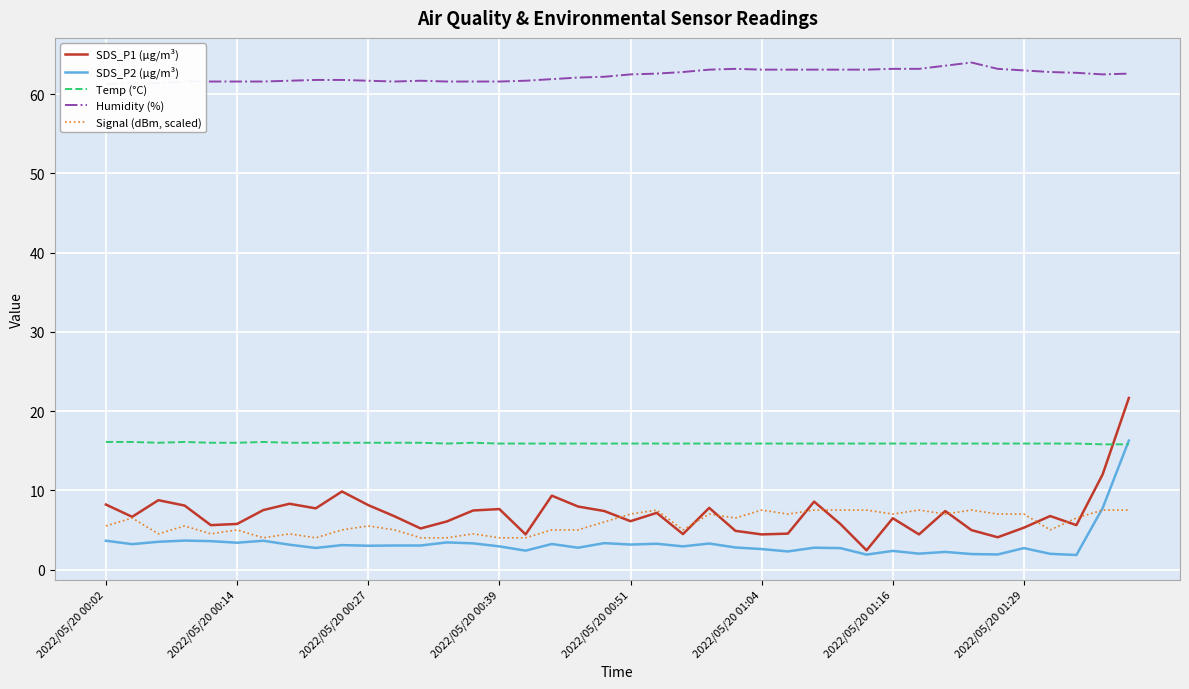

What are all the series names shown in the legend?

SDS_P1 (µg/m³), SDS_P2 (µg/m³), Temp (°C), Humidity (%), Signal (dBm, scaled)